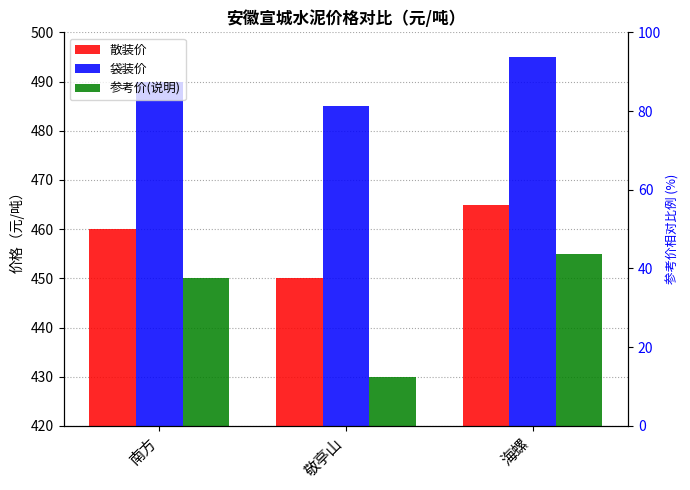

What are all the series names shown in the legend?

散装价, 袋装价, 参考价(说明)